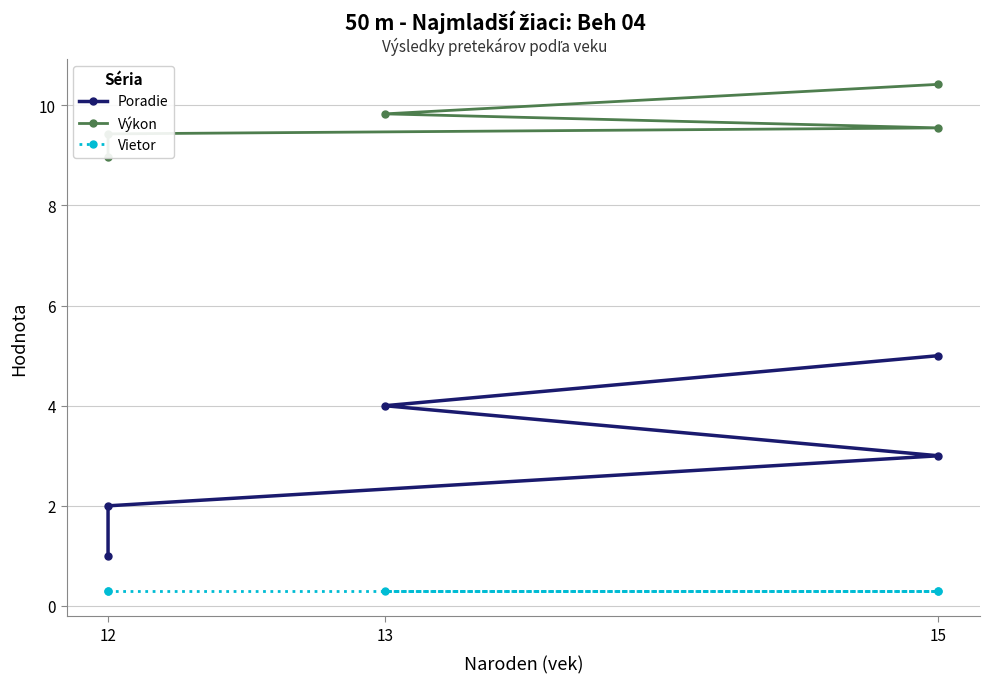

The Poradie series shows 3.0 at 15. True or false?

True